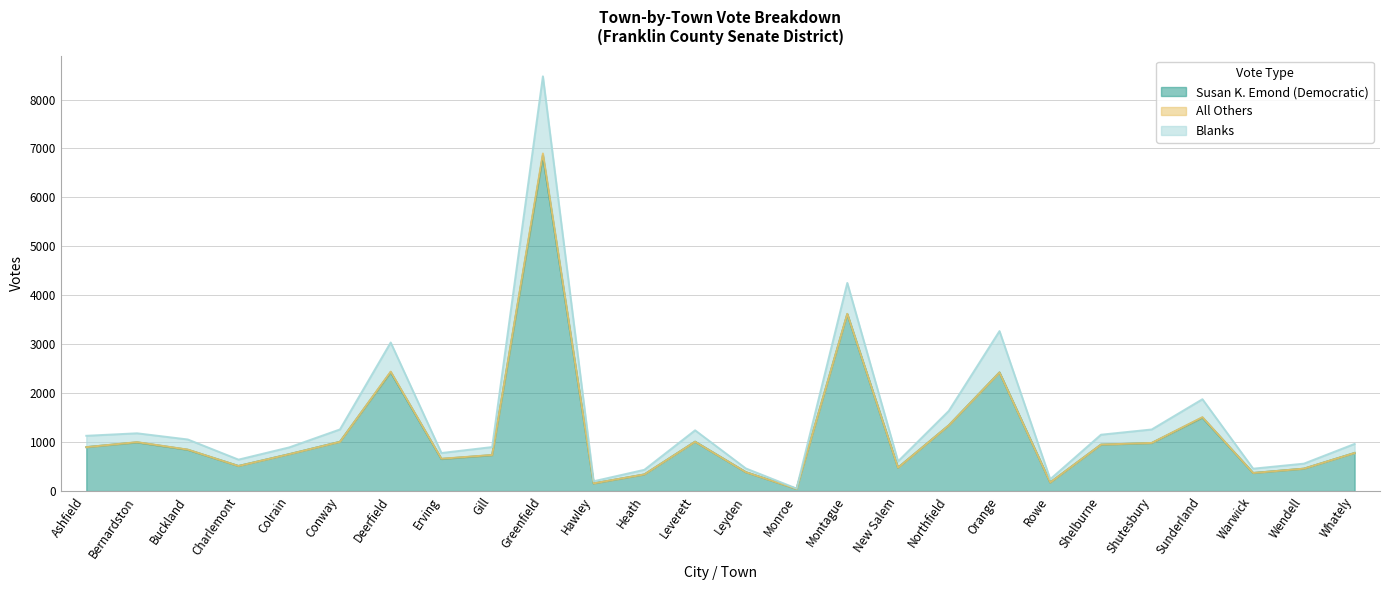

Which series has the largest range (max minus min)?

Blanks